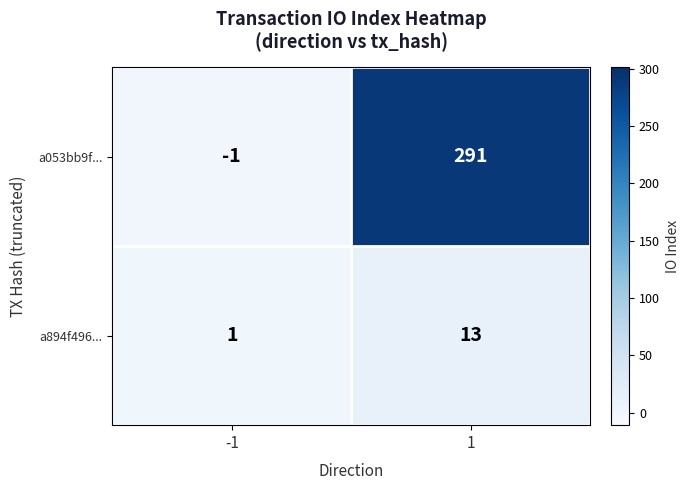

Which series has the largest range (max minus min)?

a053bb9f...